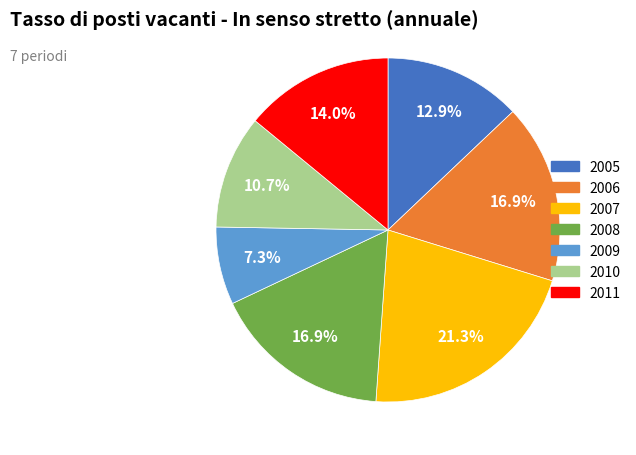

How many slices are in this pie chart?

7